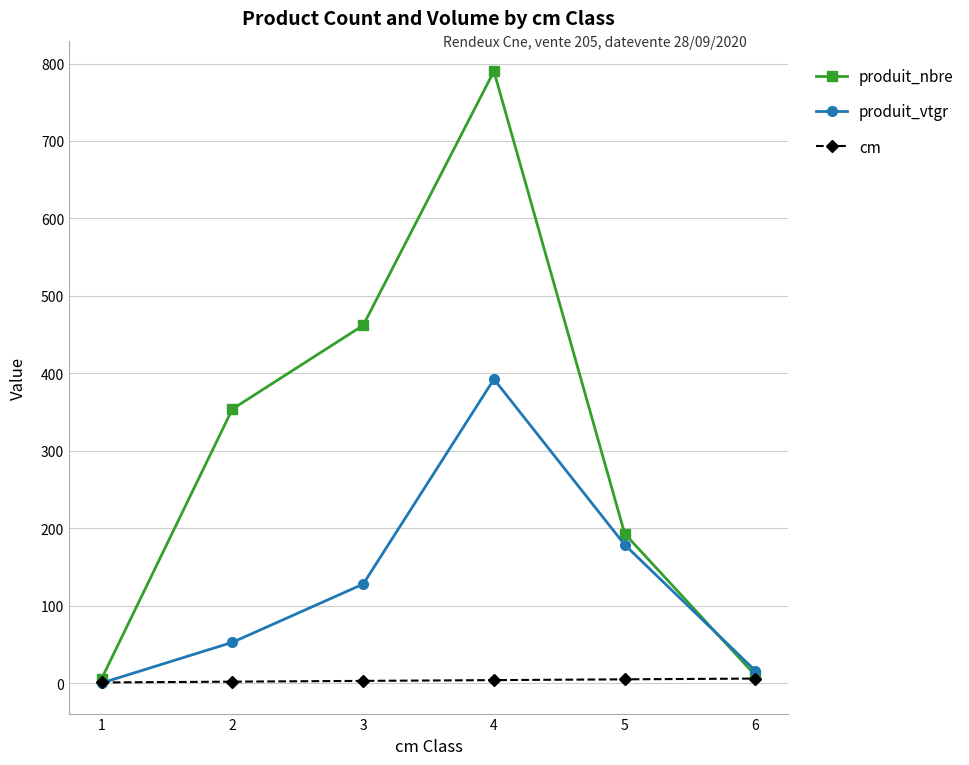

Which series has the largest range (max minus min)?

produit_nbre